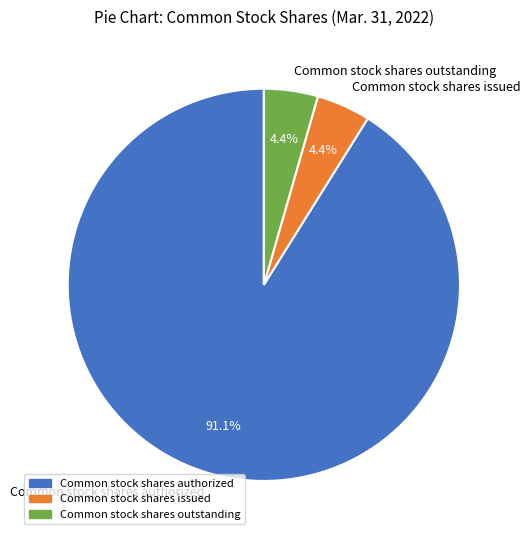

Which category has the biggest portion of the pie?

Common stock shares authorized